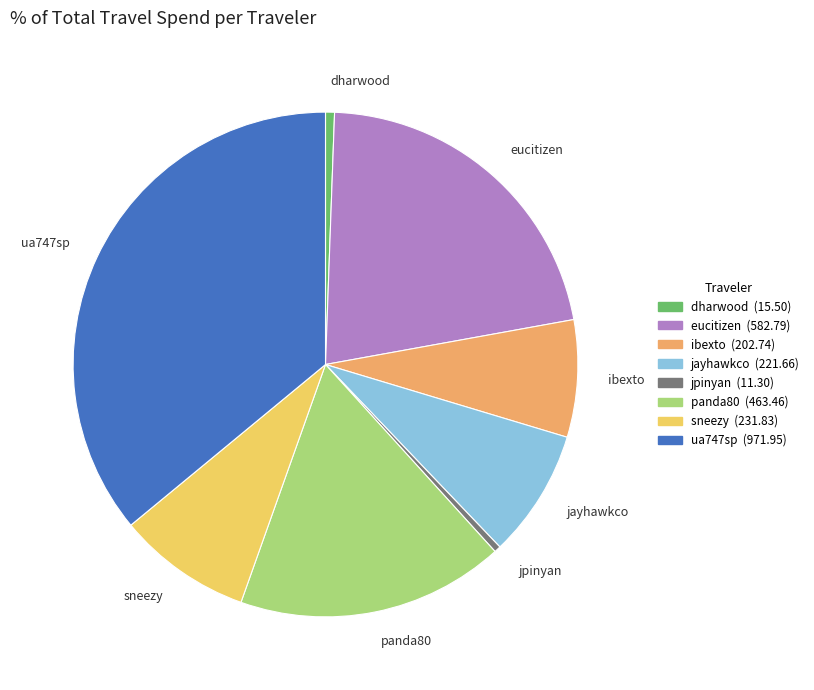

Is the sum of dharwood and eucitizen greater than half?

No